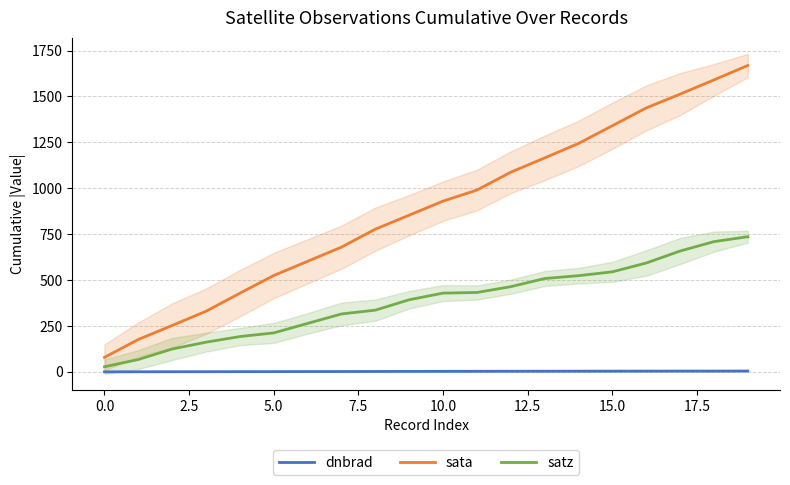

True or false: sata has more than 1 interior local peaks.

False